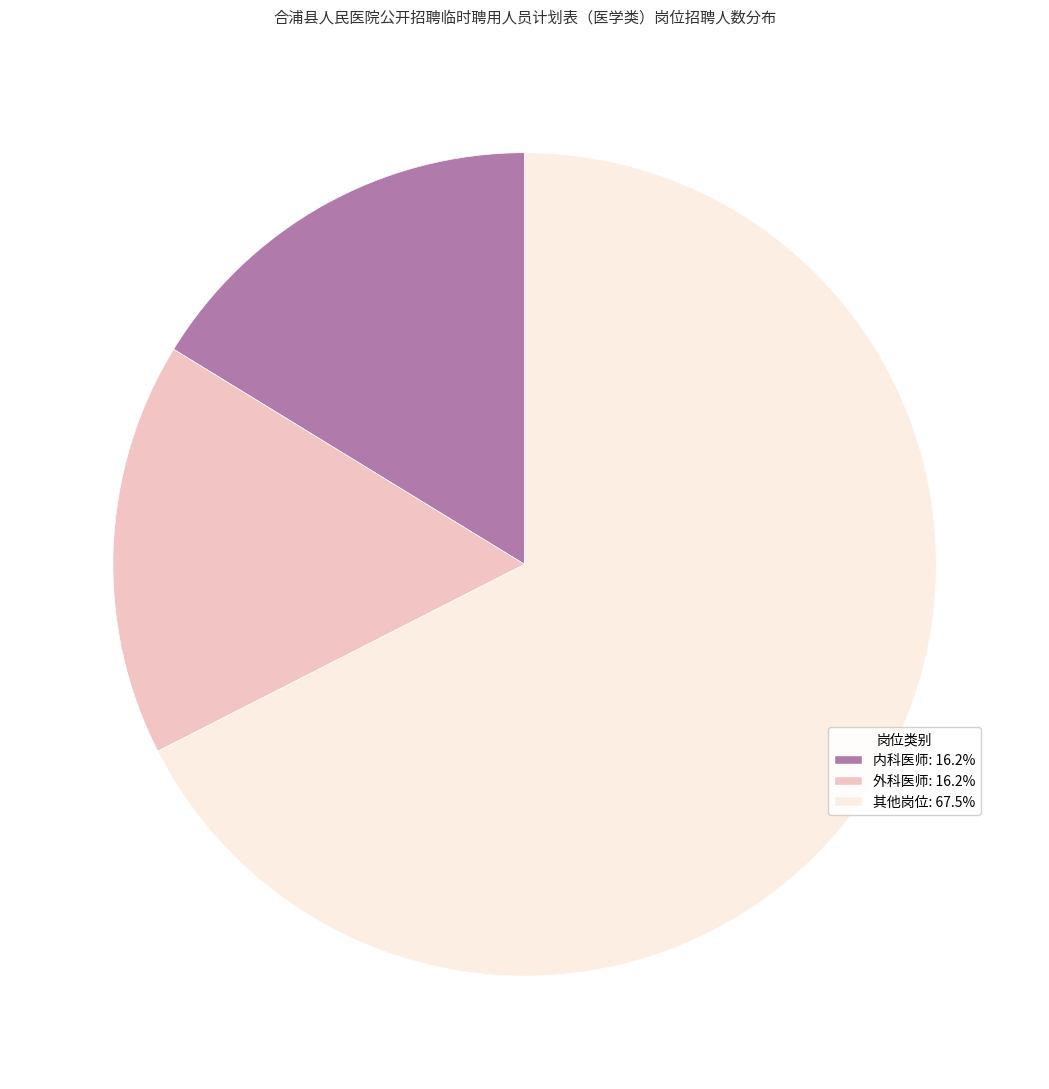

How many slices are in this pie chart?

3